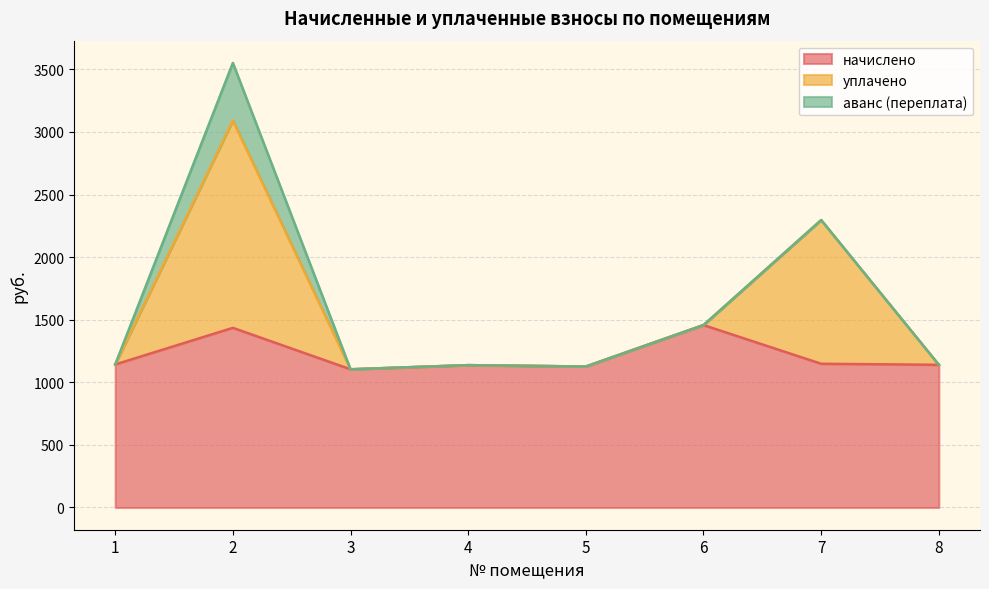

What is the difference between the начислено values at 1 and 8?

2.8